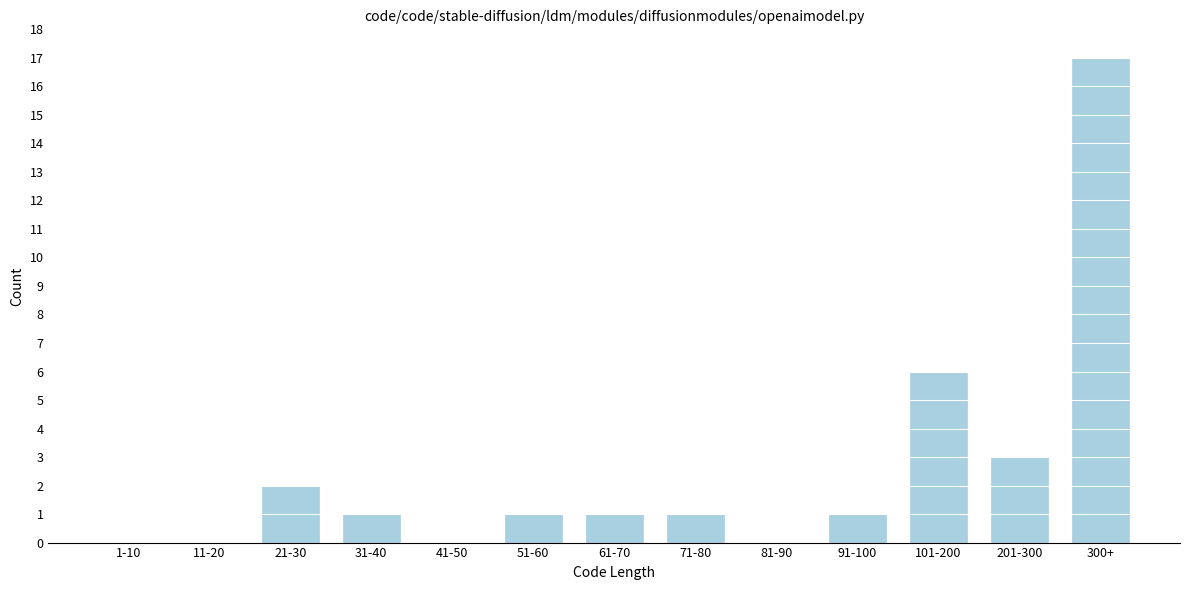

Reading left to right, what are all the values shown in this chart?

1-10=0	11-20=0	21-30=2	31-40=1	41-50=0	51-60=1	61-70=1	71-80=1	81-90=0	91-100=1	101-200=6	201-300=3	300+=17